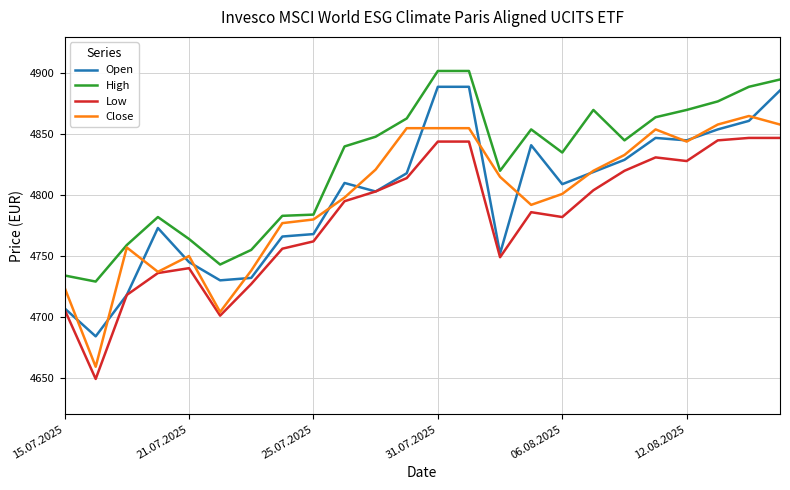

How many lines are shown in the chart?

4